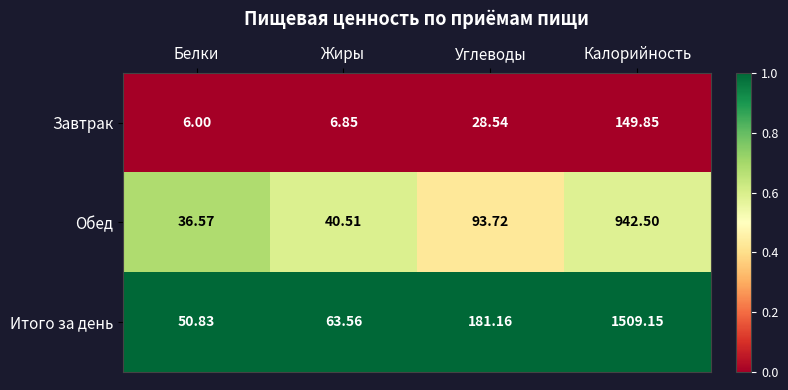

Rank the series by their average value, from highest to lowest.

Итого за день, Обед, Завтрак